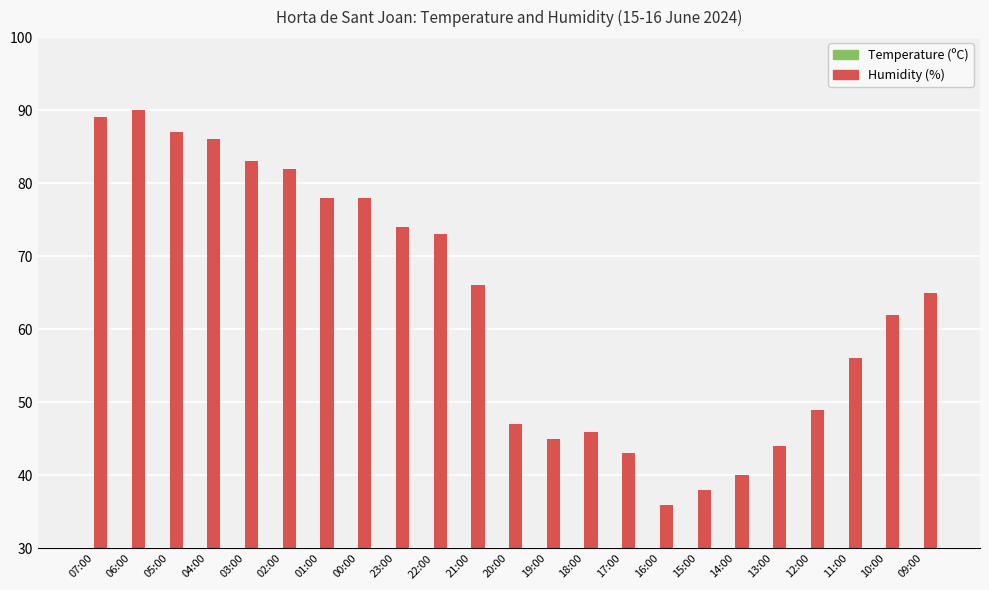

What is the difference between the Humidity (%) values at 20:00 and 04:00?

39.0